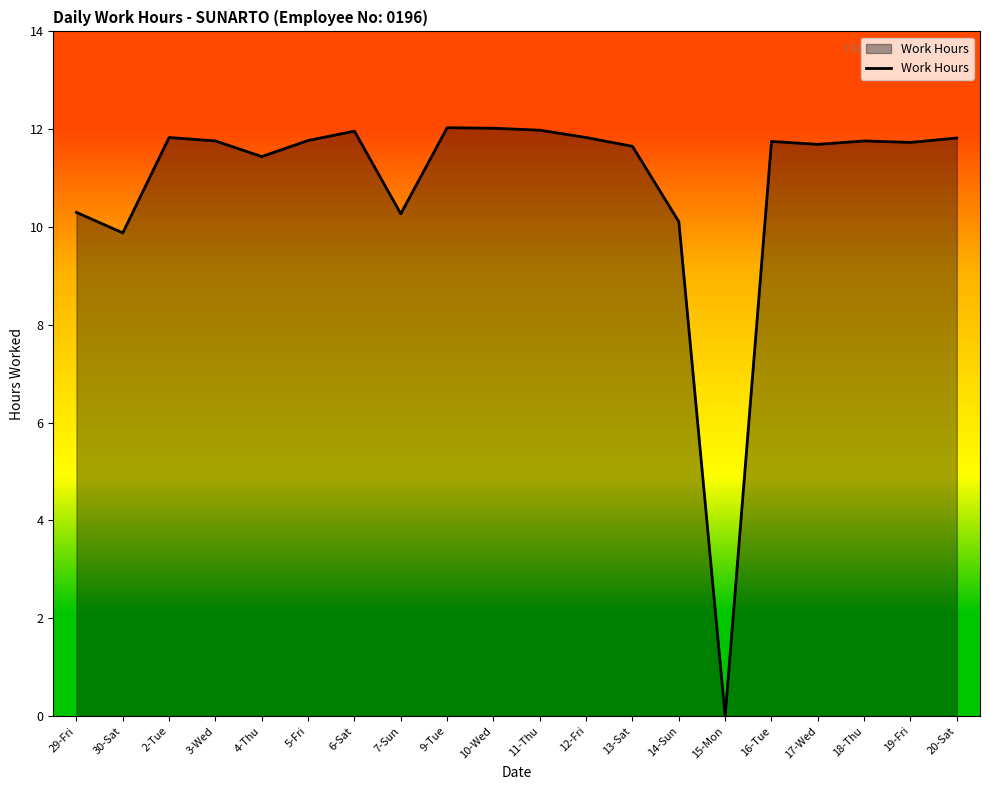

Approximately how many times larger is the value at 14-Sun compared to 3-Wed?

0.9